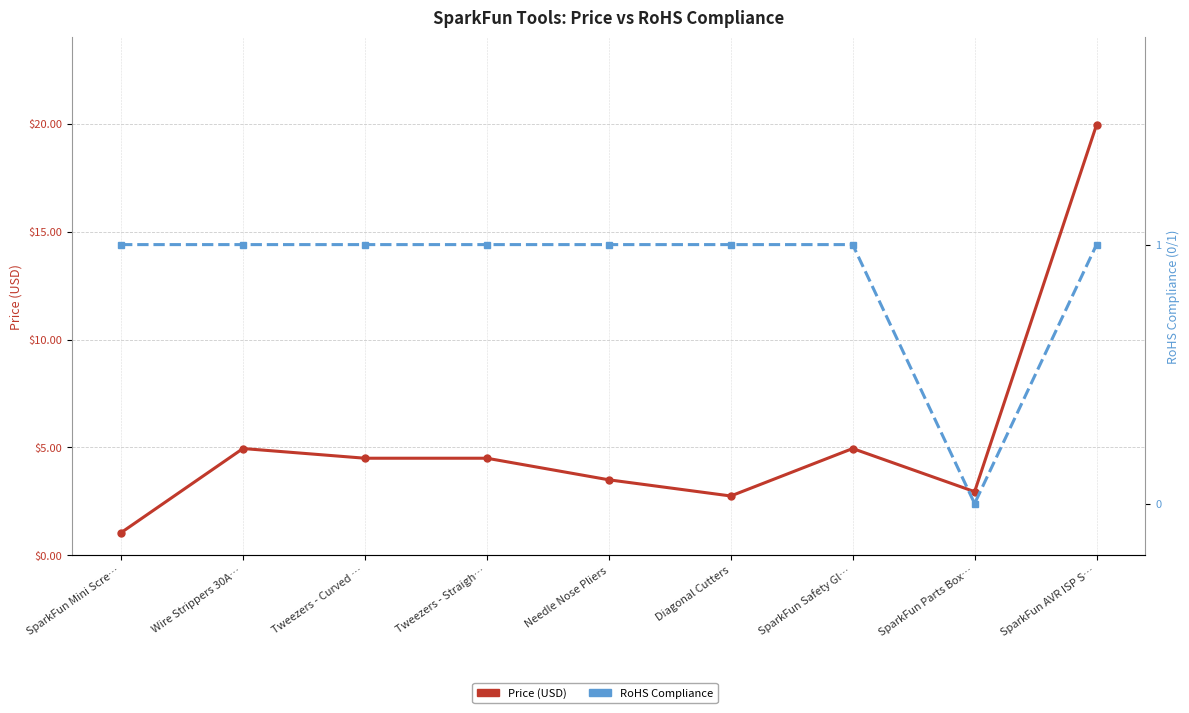

At which label does Price (USD) reach its peak?

SparkFun AVR ISP S…